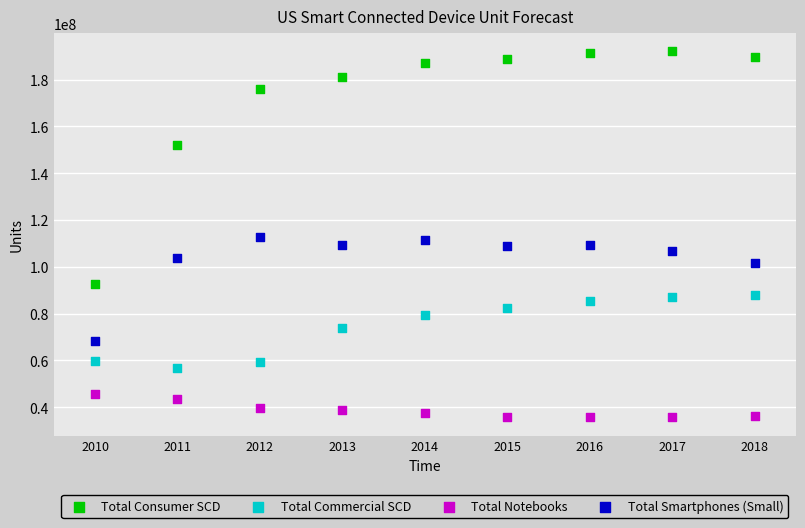

Across all data points, what is the range of Y values (max minus min)?

156389415